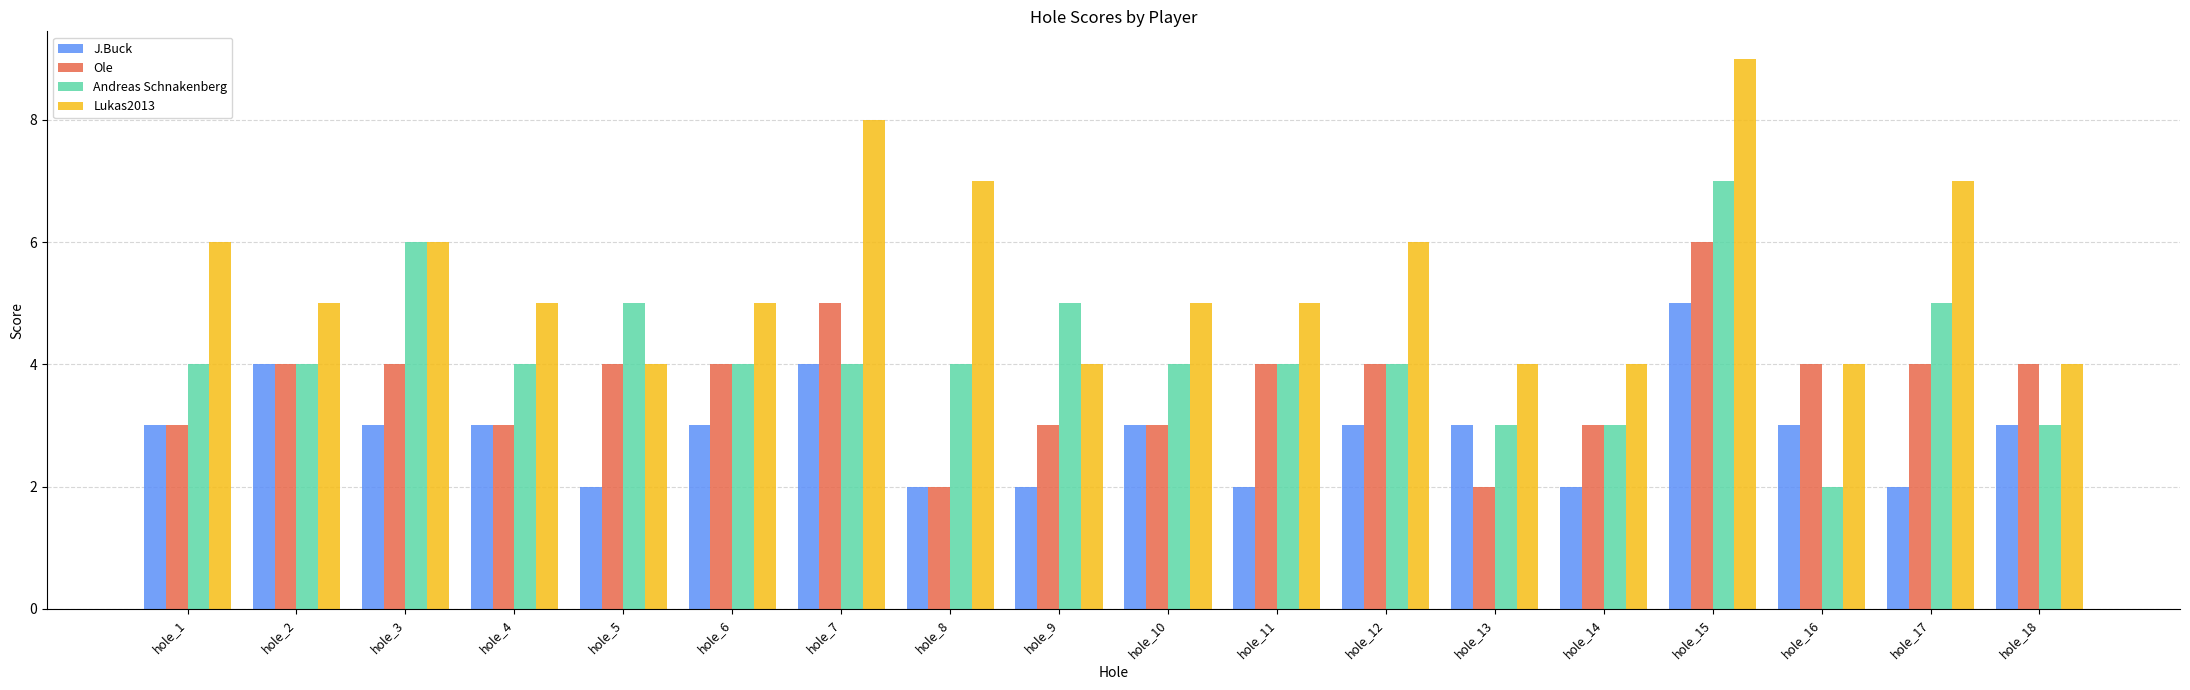

Reading left to right, what are all the values shown in this chart?

J.Buck: hole_1=3	hole_2=4	hole_3=3	hole_4=3	hole_5=2	hole_6=3	hole_7=4	hole_8=2	hole_9=2	hole_10=3	hole_11=2	hole_12=3	hole_13=3	hole_14=2	hole_15=5	hole_16=3	hole_17=2	hole_18=3
Ole: hole_1=3	hole_2=4	hole_3=4	hole_4=3	hole_5=4	hole_6=4	hole_7=5	hole_8=2	hole_9=3	hole_10=3	hole_11=4	hole_12=4	hole_13=2	hole_14=3	hole_15=6	hole_16=4	hole_17=4	hole_18=4
Andreas Schnakenberg: hole_1=4	hole_2=4	hole_3=6	hole_4=4	hole_5=5	hole_6=4	hole_7=4	hole_8=4	hole_9=5	hole_10=4	hole_11=4	hole_12=4	hole_13=3	hole_14=3	hole_15=7	hole_16=2	hole_17=5	hole_18=3
Lukas2013: hole_1=6	hole_2=5	hole_3=6	hole_4=5	hole_5=4	hole_6=5	hole_7=8	hole_8=7	hole_9=4	hole_10=5	hole_11=5	hole_12=6	hole_13=4	hole_14=4	hole_15=9	hole_16=4	hole_17=7	hole_18=4